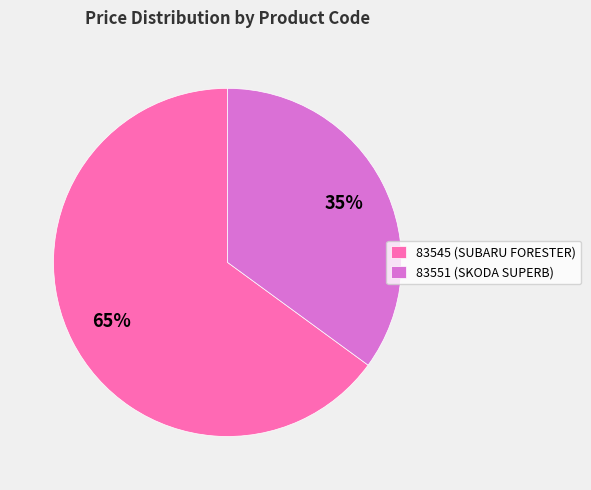

To the nearest percent, what is the average slice percentage?

50%